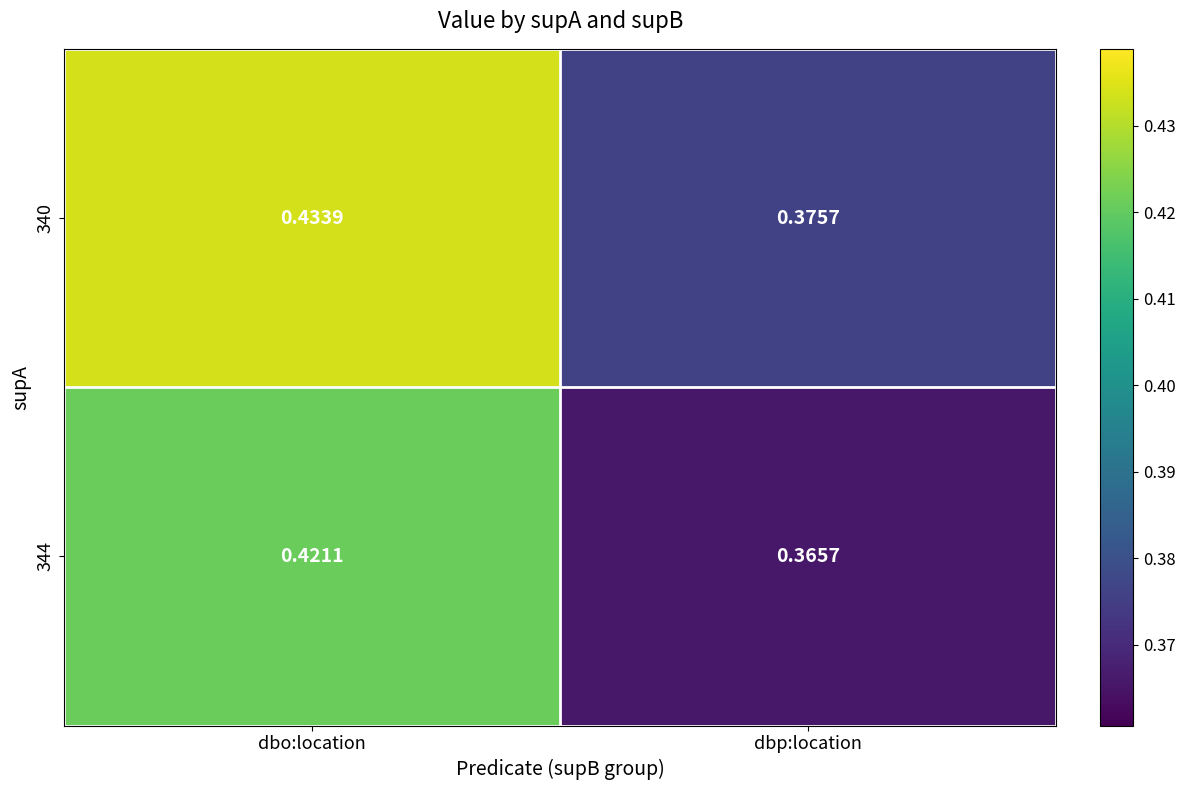

At which label is 340 closest to 0?

dbp:location